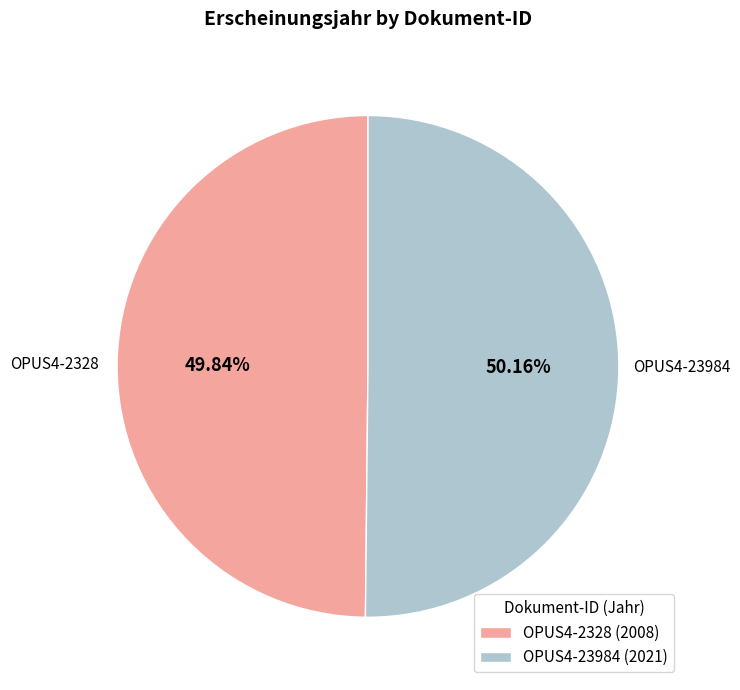

Is there any slice that represents more than half of the pie?

Yes